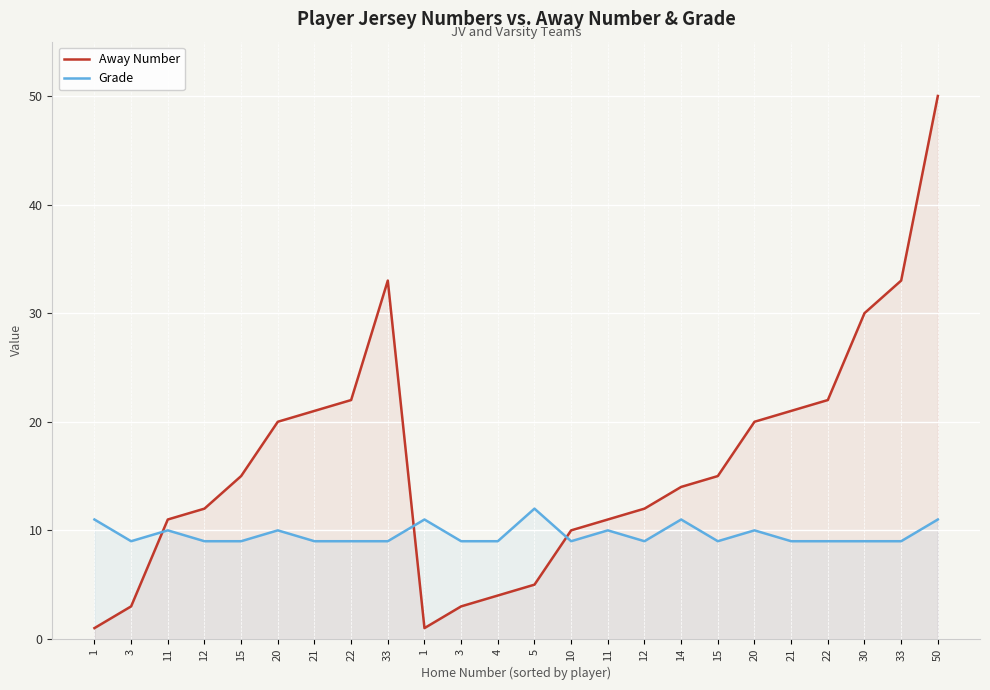

Reading left to right, extract all data points from this chart.

Away Number: 1=1	3=3	11=11	12=12	15=15	20=20	21=21	22=22	33=33	1=1	3=3	4=4	5=5	10=10	11=11	12=12	14=14	15=15	20=20	21=21	22=22	30=30	33=33	50=50
Grade: 1=11	3=9	11=10	12=9	15=9	20=10	21=9	22=9	33=9	1=11	3=9	4=9	5=12	10=9	11=10	12=9	14=11	15=9	20=10	21=9	22=9	30=9	33=9	50=11